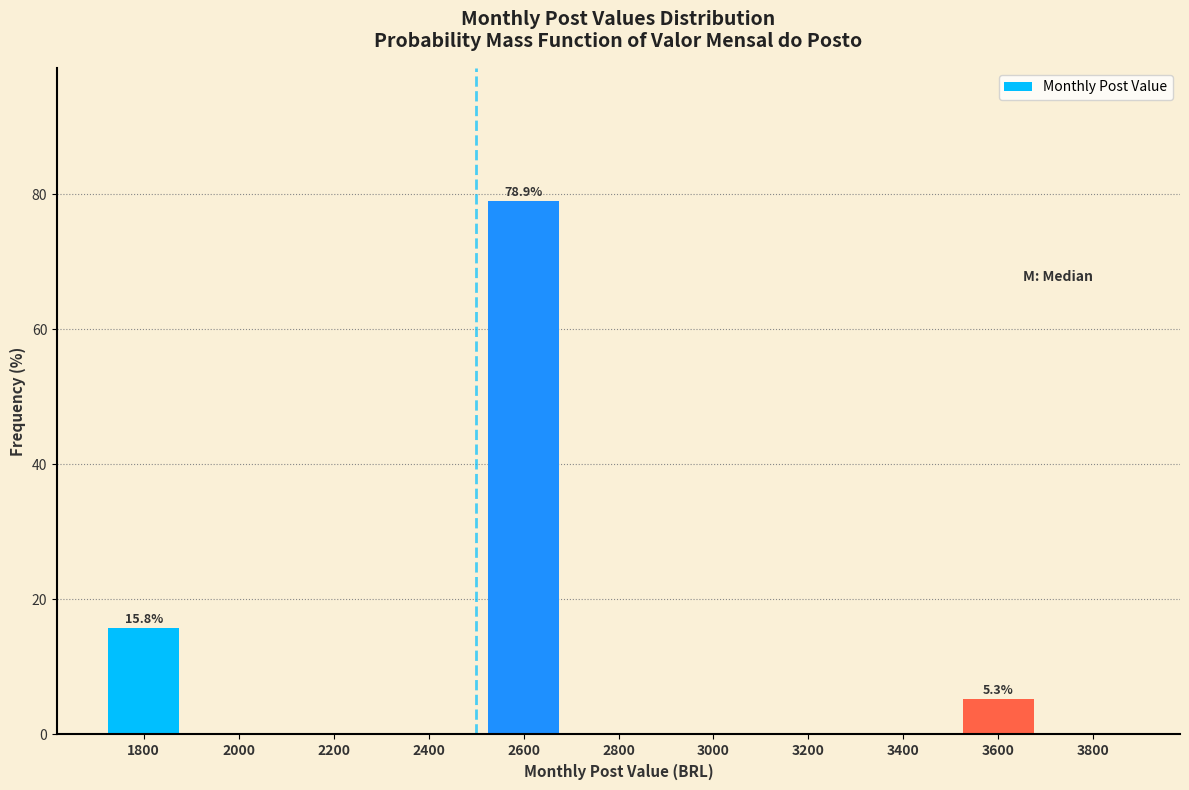

Reading left to right, transcribe all the data shown in this chart.

1800=15.8	2000=0.0	2200=0.0	2400=0.0	2600=78.9	2800=0.0	3000=0.0	3200=0.0	3400=0.0	3600=5.3	3800=0.0